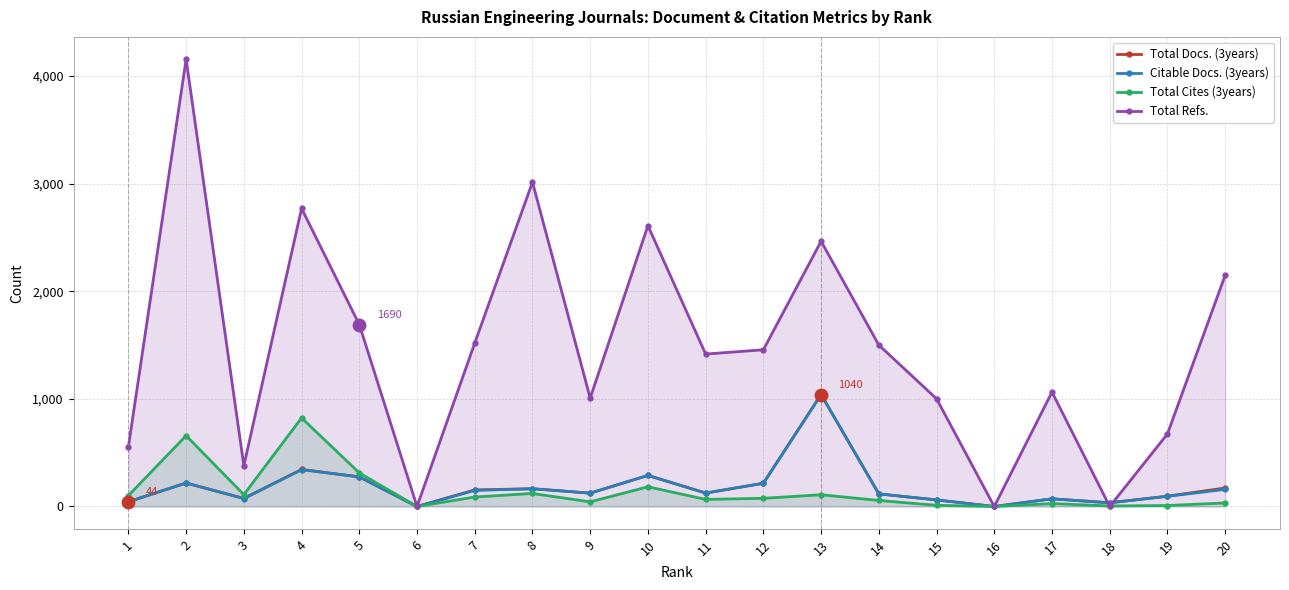

What is the total value across all series at 7?

1909